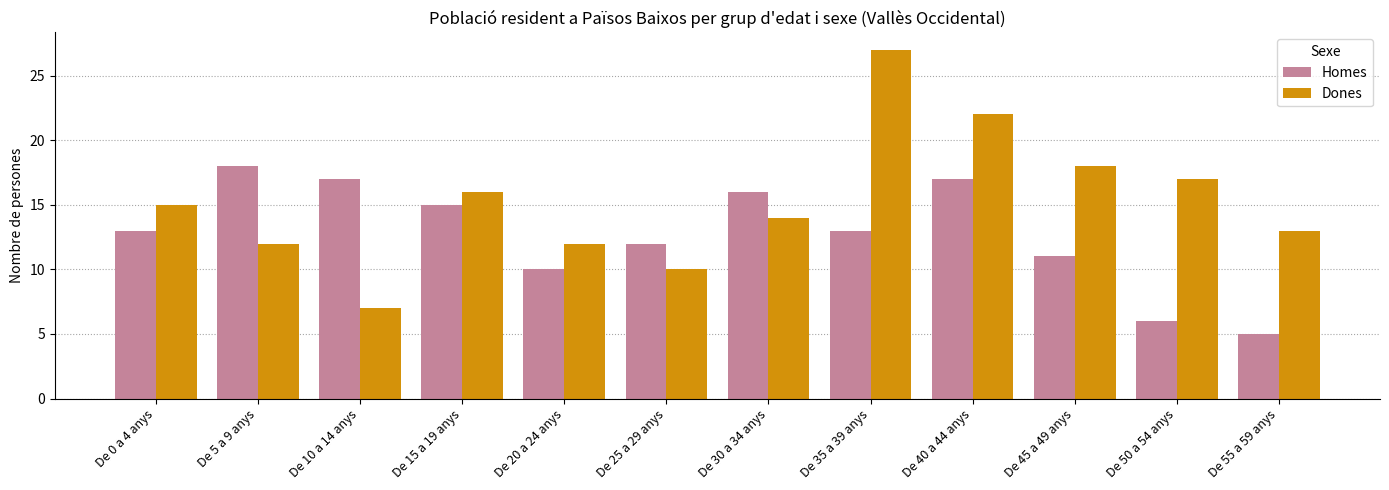

Count the number of data series in this chart.

2